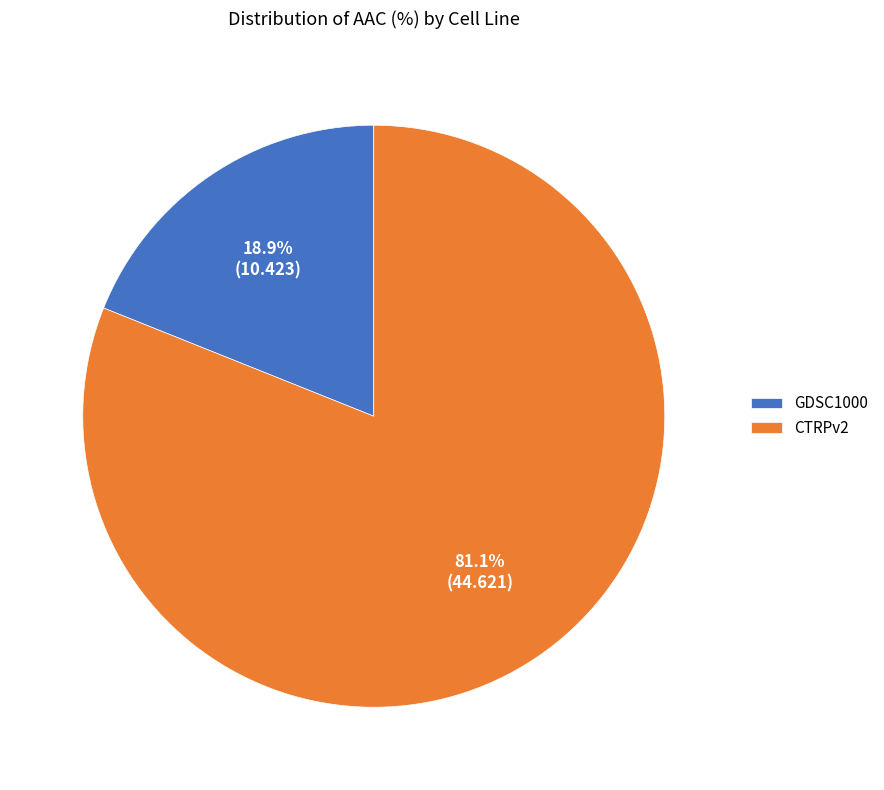

What portion of the pie excludes GDSC1000?

81.1%